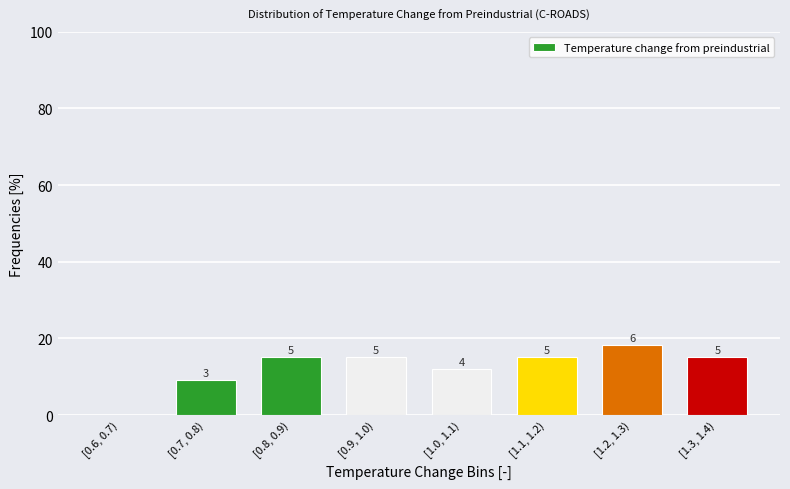

Are the bars horizontal?

No